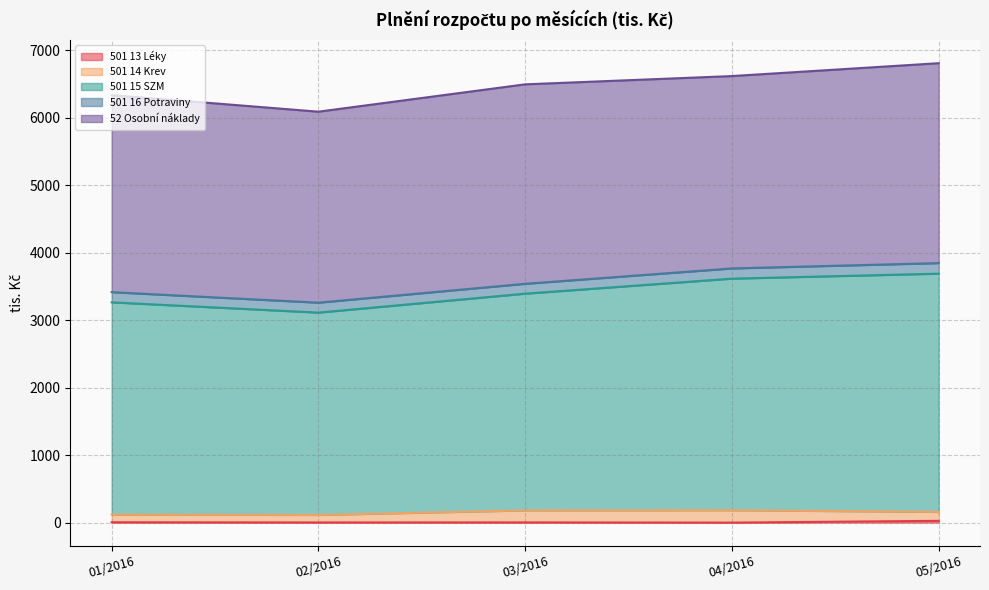

What is the greatest value displayed?

3531.8